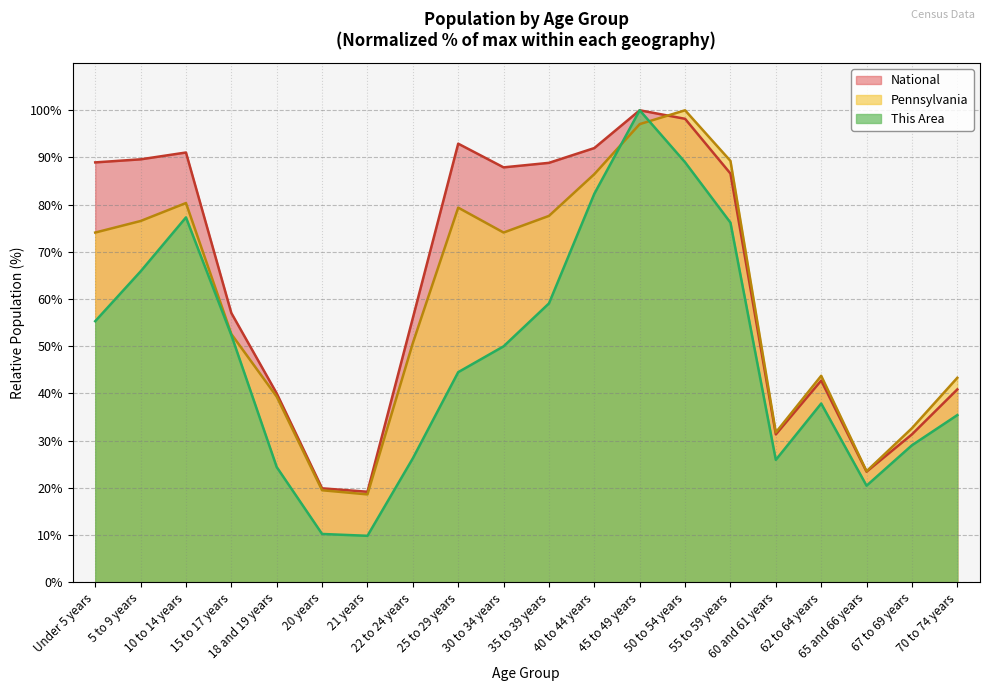

Reading left to right, list all the values displayed in this chart.

This Area: 55.3	65.9	77.3	52.4	24.4	10.2	9.8	26.3	44.5	50.0	59.1	82.3	100.0	89.0	76.2	25.9	37.9	20.5	29.0	35.4
Pennsylvania: 74.1	76.5	80.3	52.6	39.3	19.5	18.6	50.7	79.4	74.1	77.6	86.5	97.1	100.0	89.3	31.7	43.7	23.5	32.6	43.3
National: 89.0	89.6	91.1	57.0	40.0	19.9	19.2	56.0	92.9	87.9	88.9	92.0	100.0	98.2	86.6	31.3	42.7	23.4	31.3	40.9